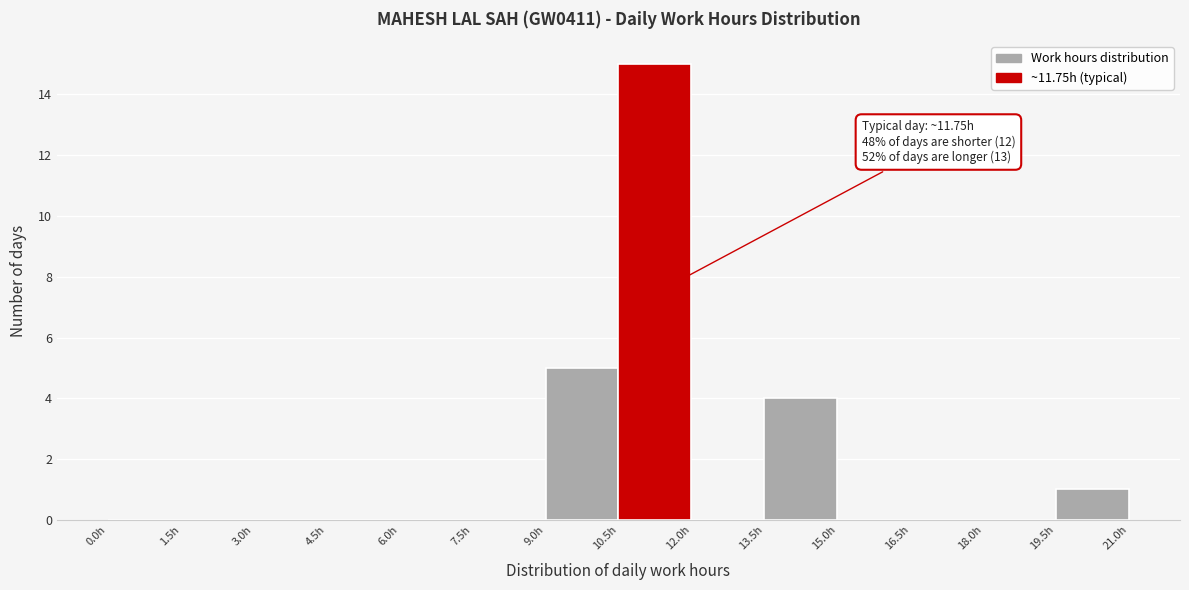

Over which range of the x-axis is the bar tallest?

10.5 to 12.0